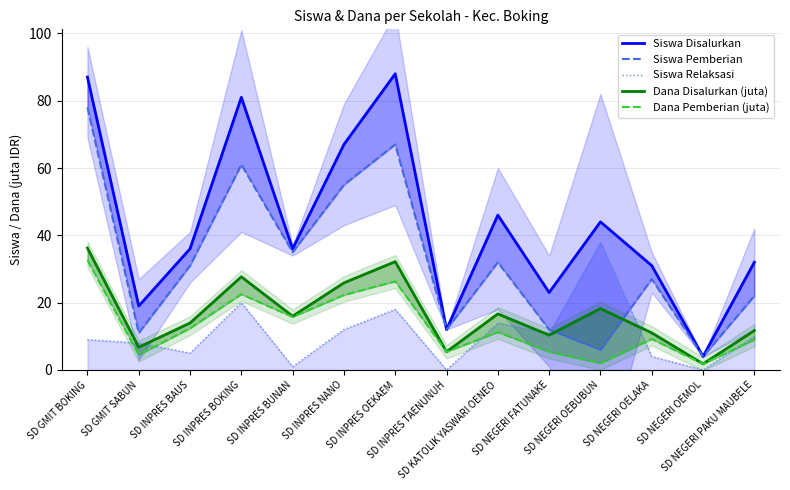

Where is the first local minimum for Siswa Relaksasi?

SD INPRES BAUS